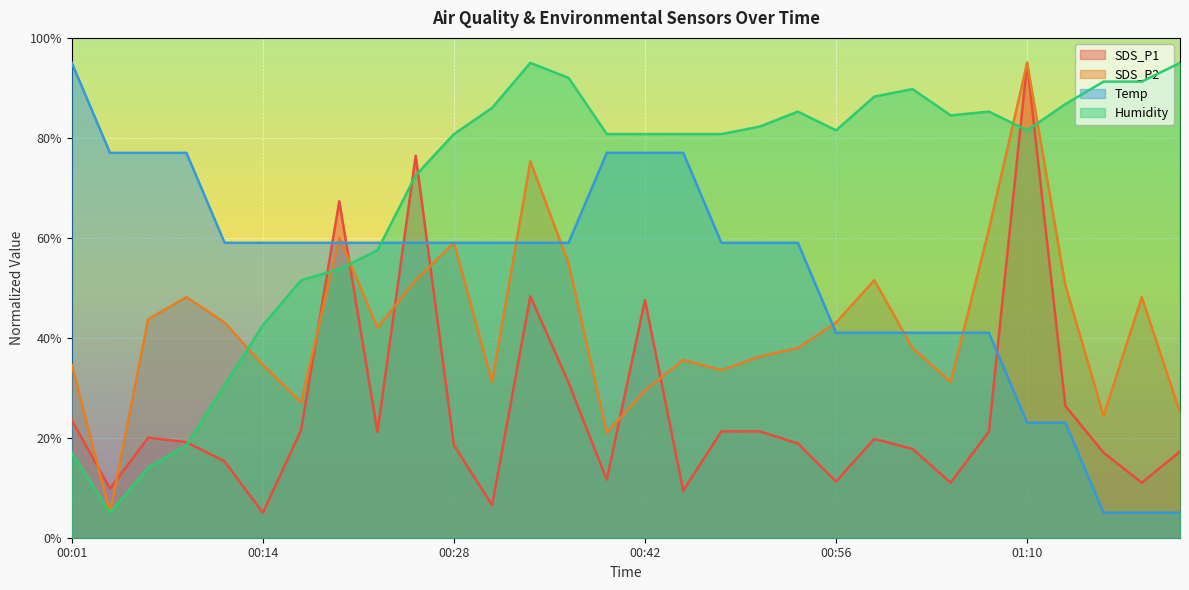

What is the difference between the SDS_P1 values at 00:23 and 00:14?

16.2